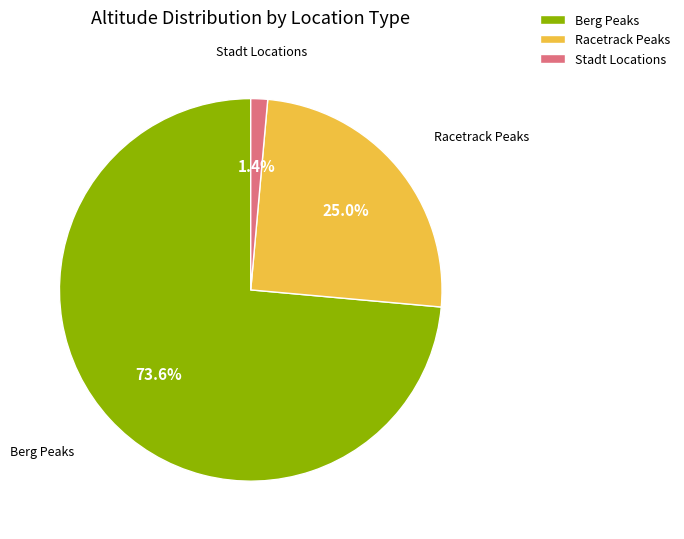

Does Stadt Locations account for over 50% of the chart?

No